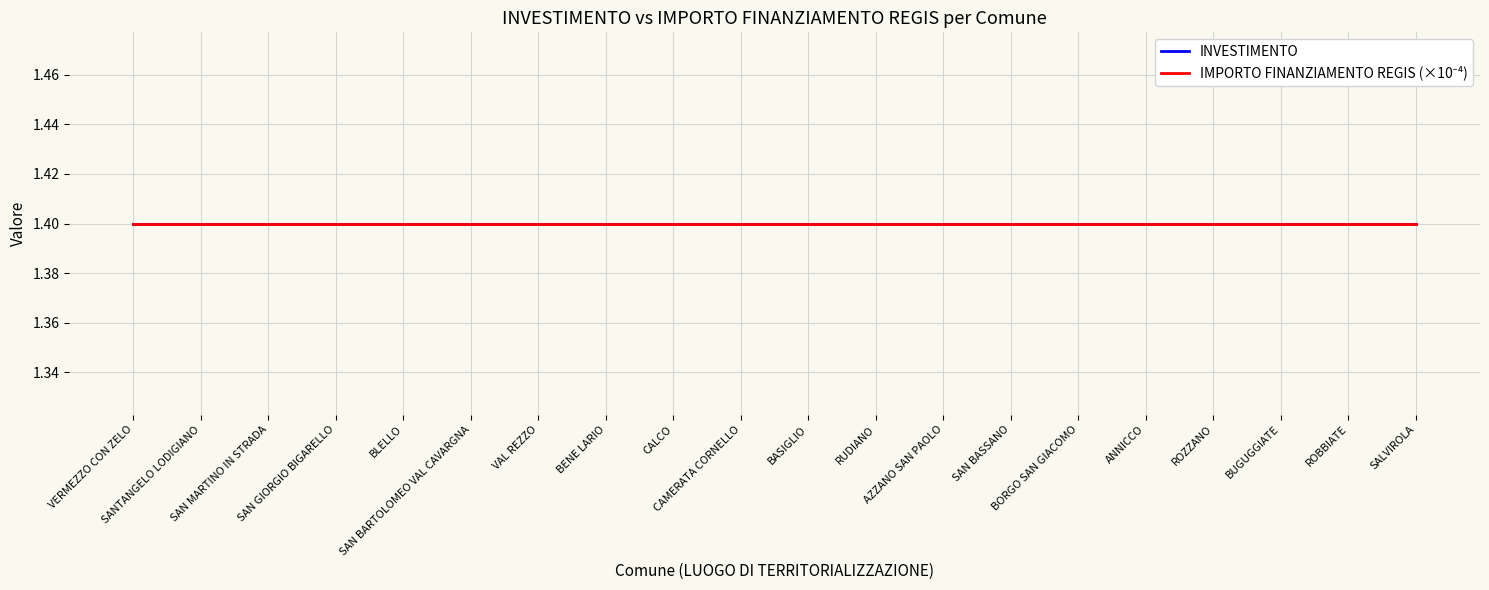

At RUDIANO, list the series in order from largest to smallest.

IMPORTO FINANZIAMENTO REGIS, INVESTIMENTO